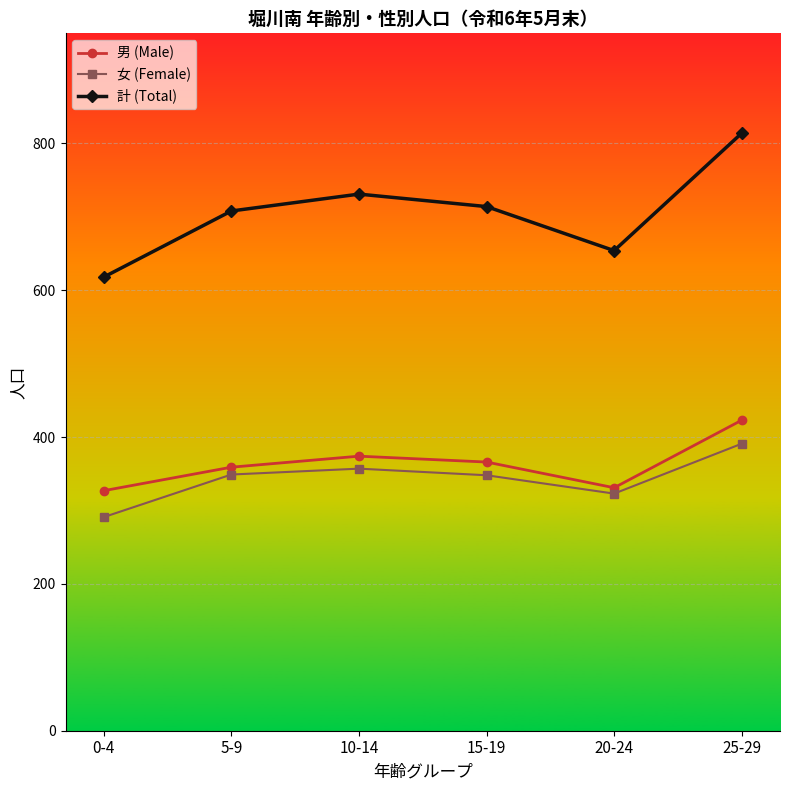

List the series in order of their peak value, highest first.

計 (Total), 男 (Male), 女 (Female)